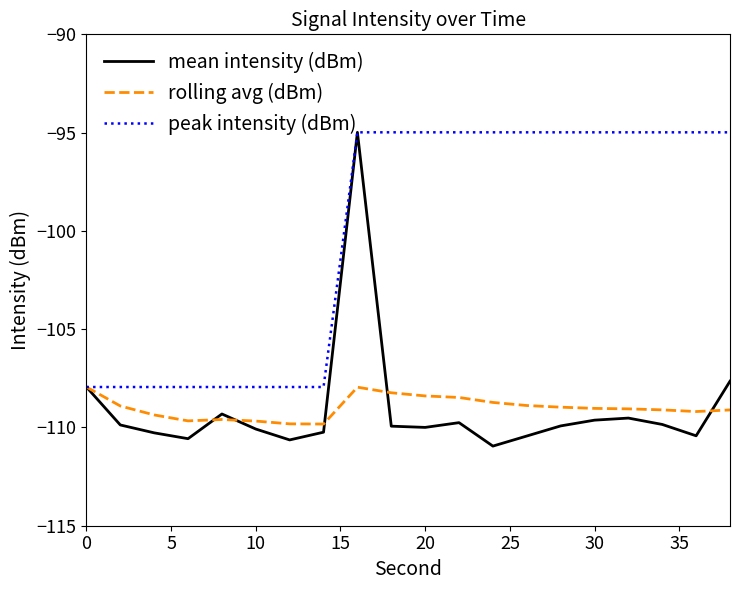

Which series has the largest total across all categories?

peak intensity (dBm)